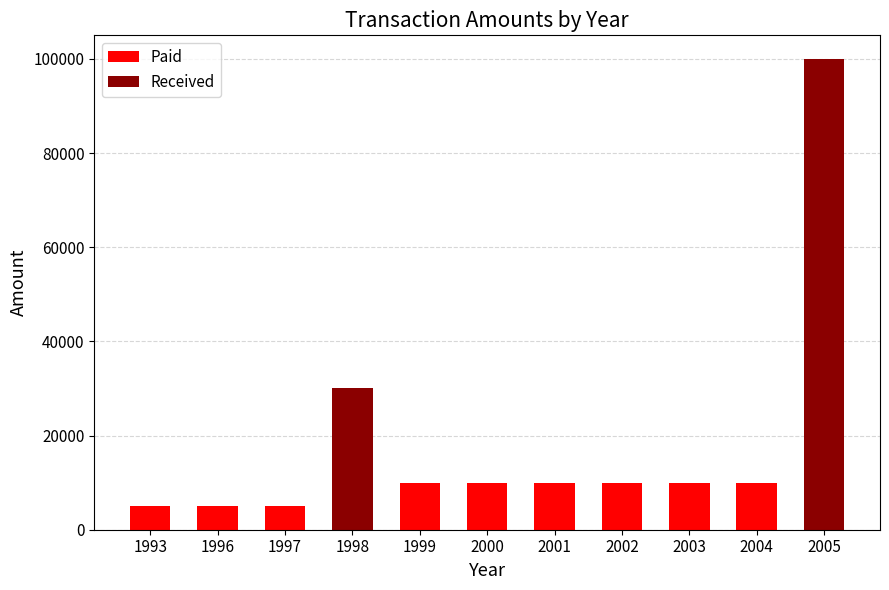

Rank the categories by Received value from highest to lowest.

2005, 1998, 1993, 1996, 1997, 1999, 2000, 2001, 2002, 2003, 2004